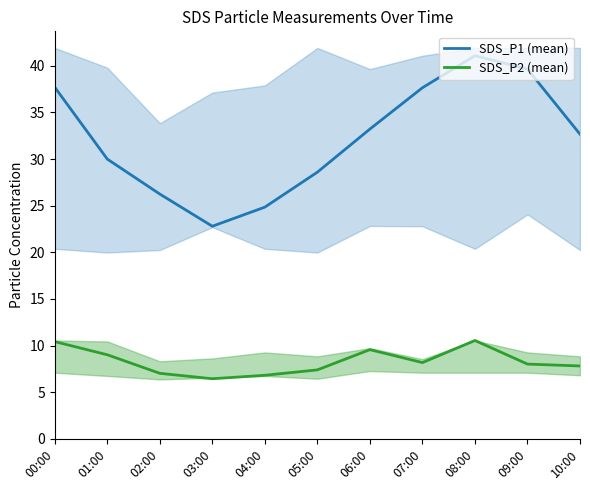

Reading left to right, what are all the values shown in this chart?

SDS_P1 (mean): 37.7	30.0	26.2	22.8	24.9	28.6	33.2	37.6	41.1	39.6	32.7
SDS_P2 (mean): 10.4	9.0	7.0	6.5	6.8	7.4	9.6	8.2	10.6	8.0	7.8